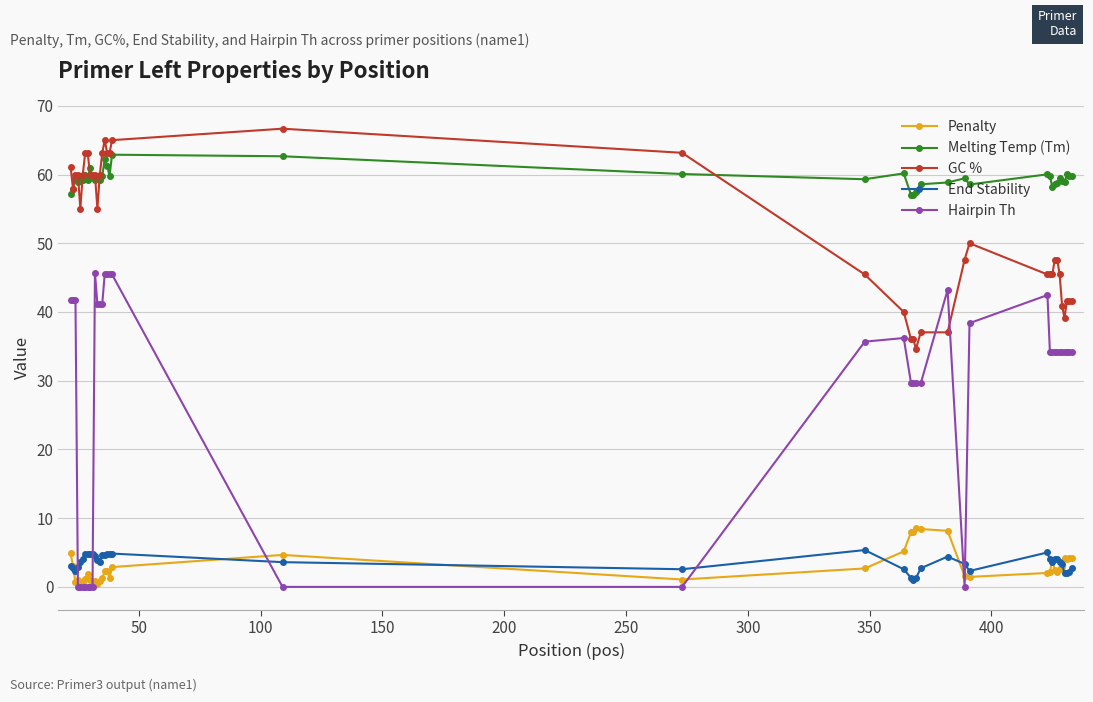

True or false: Melting Temp (Tm) and Hairpin Th intersect in this chart.

False